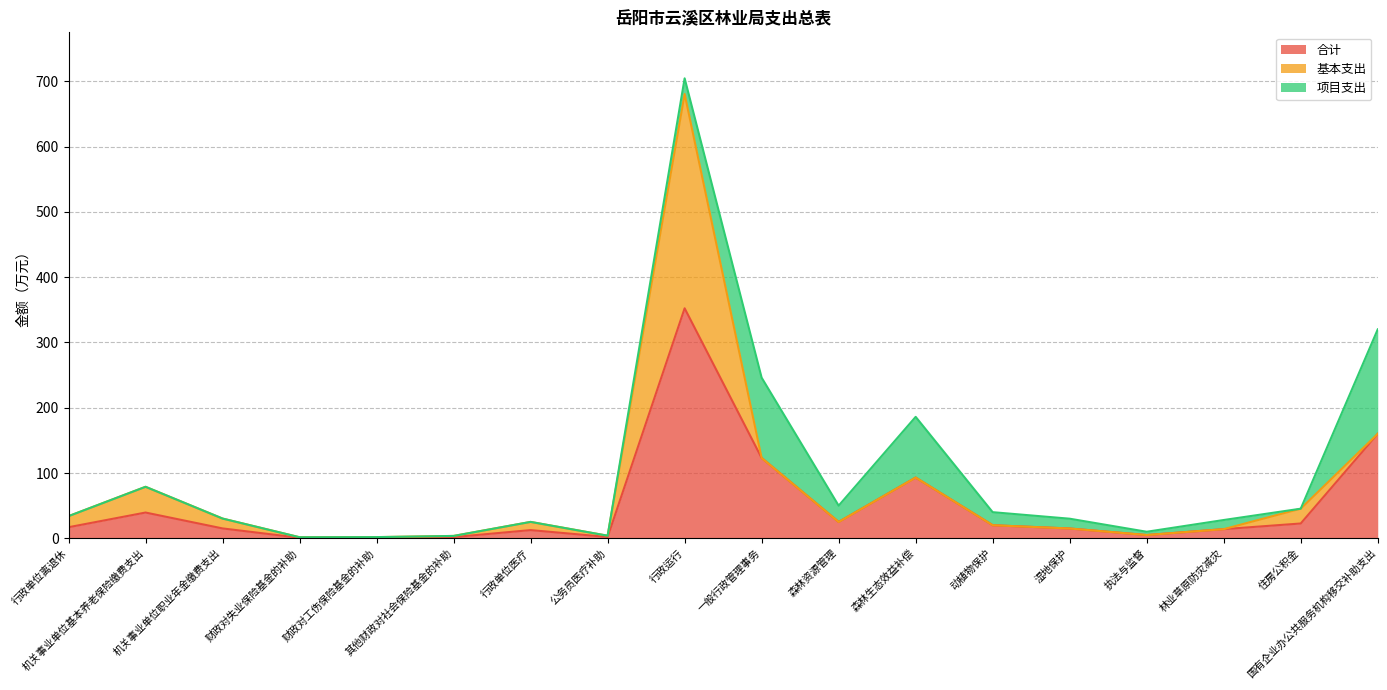

The value of 合计 at 湿地保护 is 5.4. True or false?

False